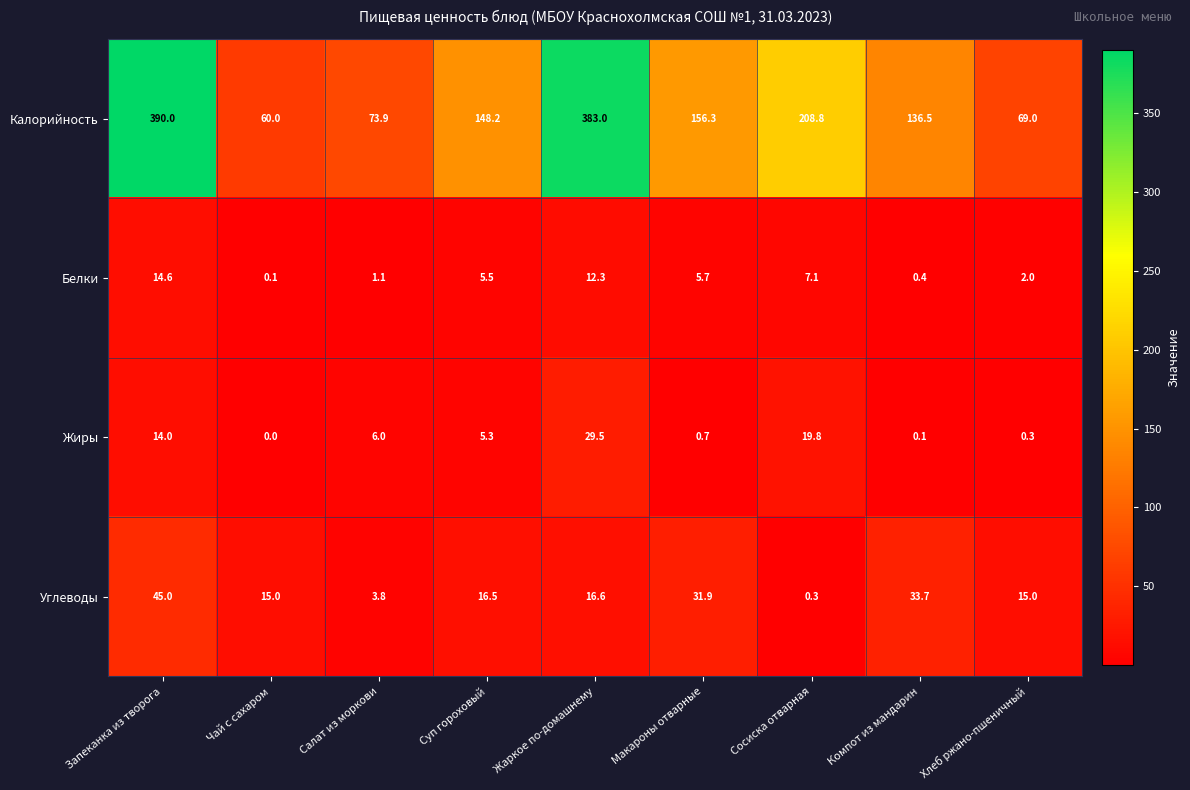

Where does the Калорийность series first go above 148?

Запеканка из творога